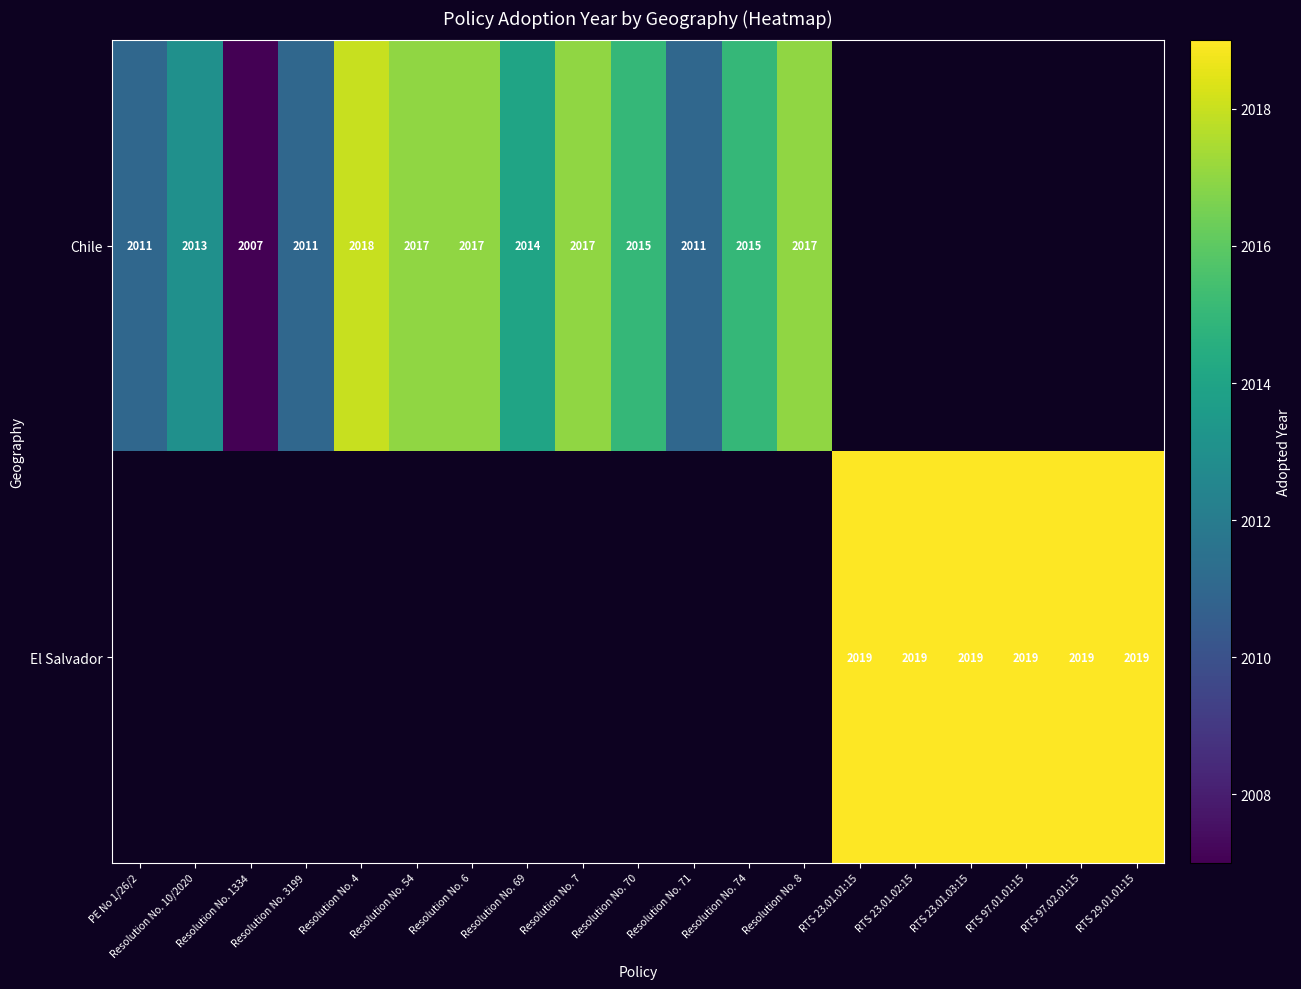

At how many categories does at least one series exceed 2018?

6